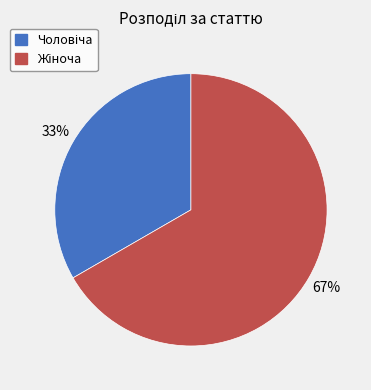

To the nearest percent, what is the average slice percentage?

50%